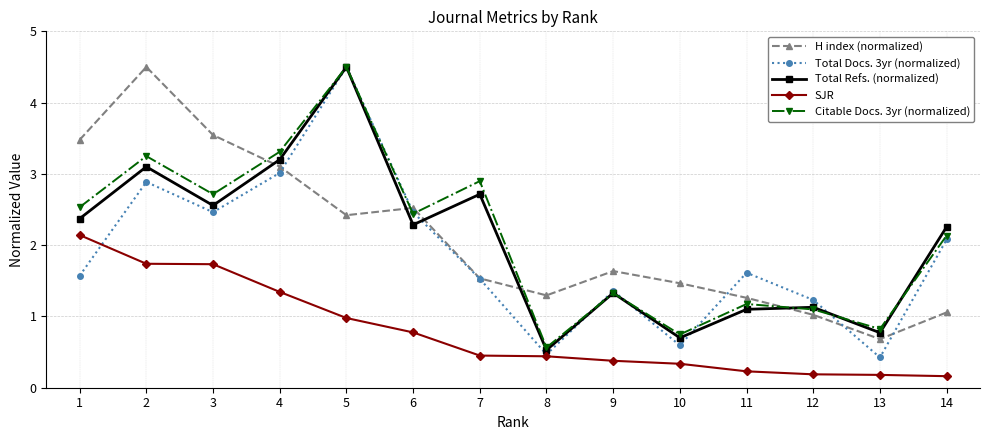

What is the greatest value displayed?

4.5